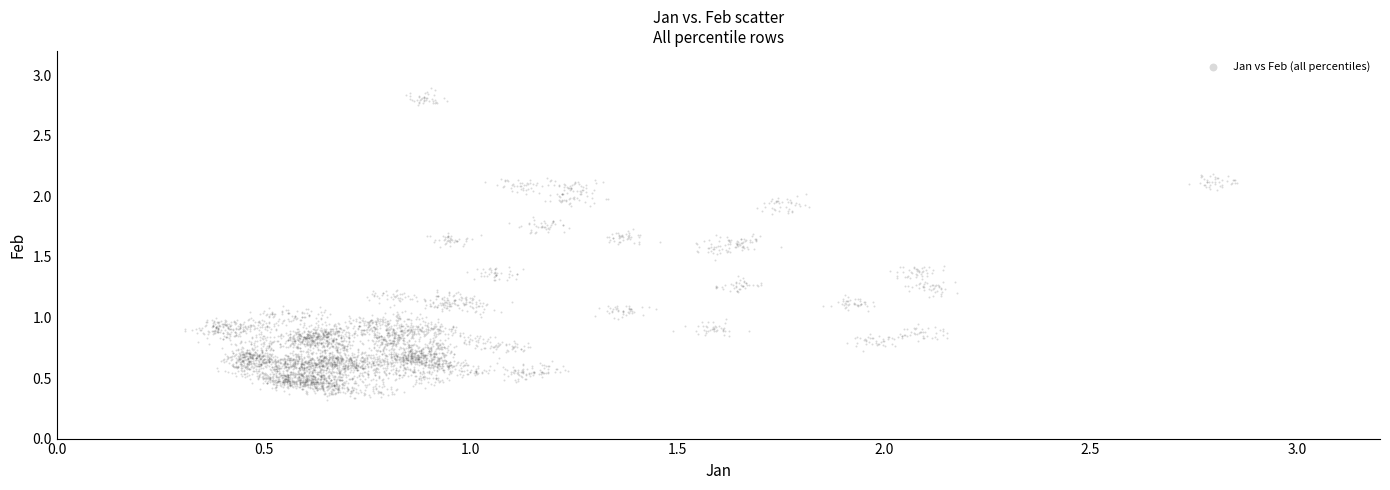

What is the range of X values (max minus min)?

2.5